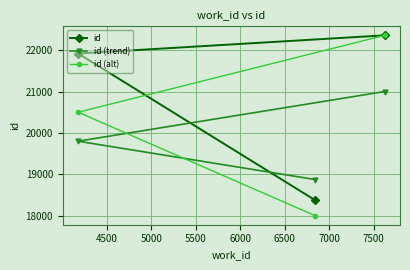

What is the lowest value of the id (alt) series?

18000